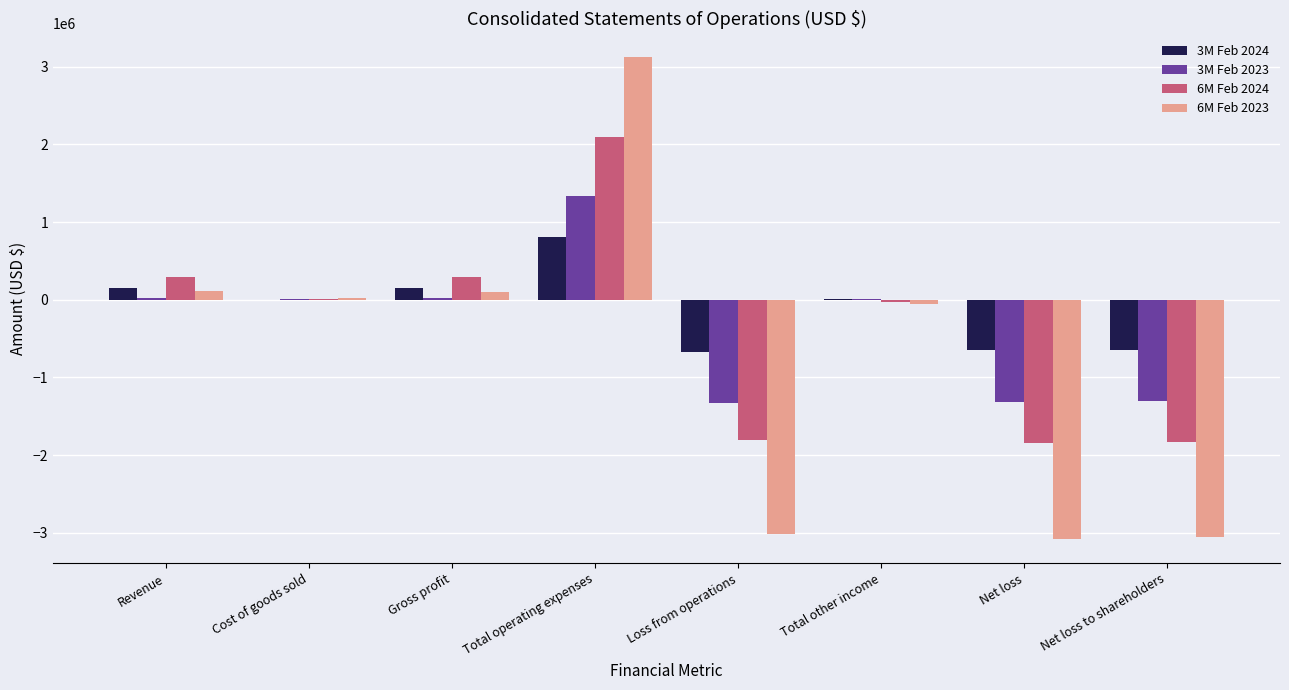

The 6M Feb 2024 series shows 291456 at Gross profit. True or false?

True